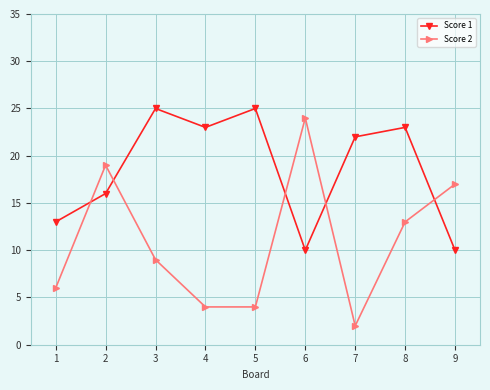

What is the sum of all Score 2 values?

98